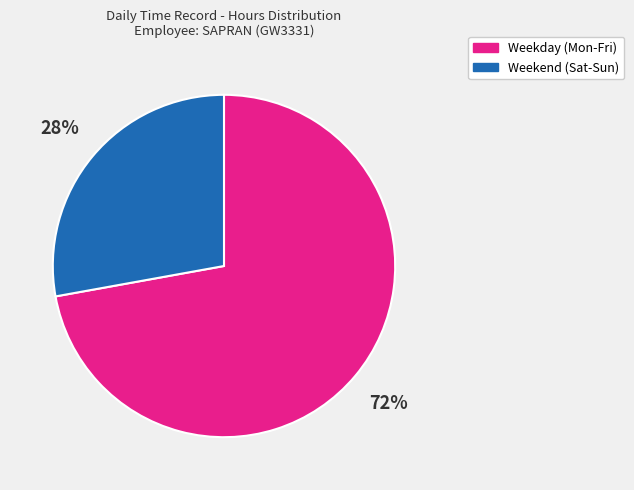

To the nearest percent, what is the average slice percentage?

50%